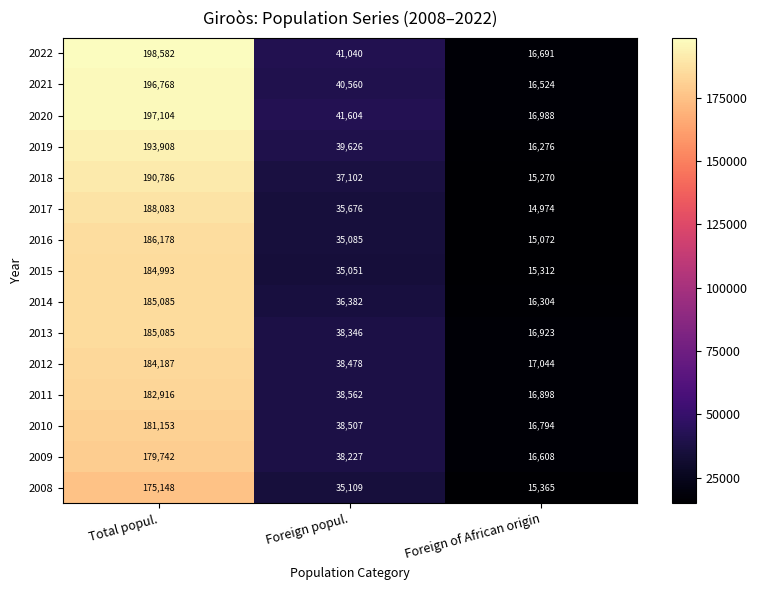

Rank the series at Foreign of African origin from highest to lowest value.

2012, 2020, 2013, 2011, 2010, 2022, 2009, 2021, 2014, 2019, 2008, 2015, 2018, 2016, 2017